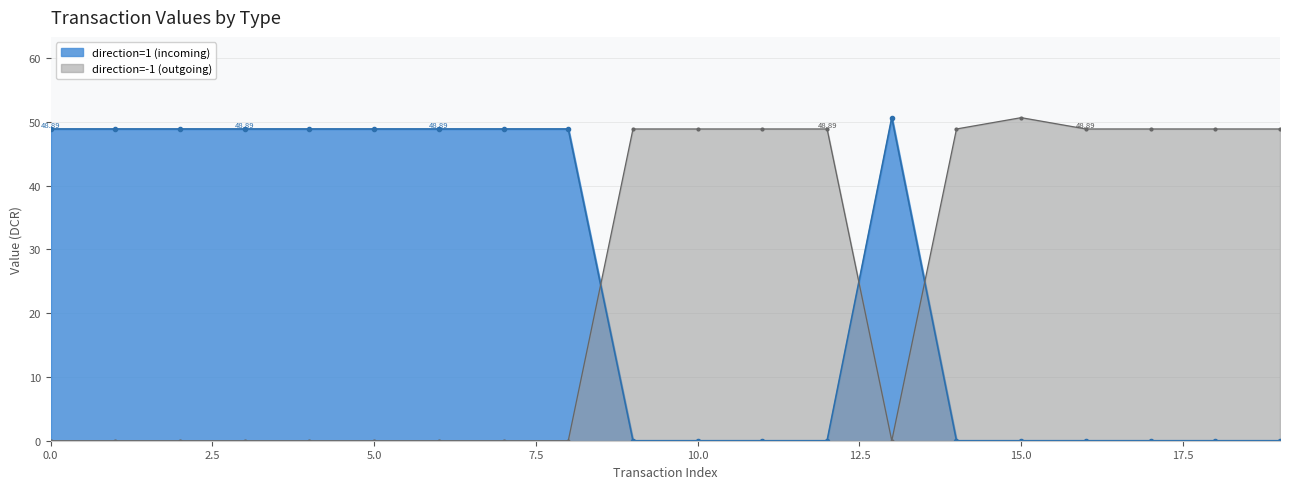

Which series has the largest total across all categories?

direction=1 (incoming) line